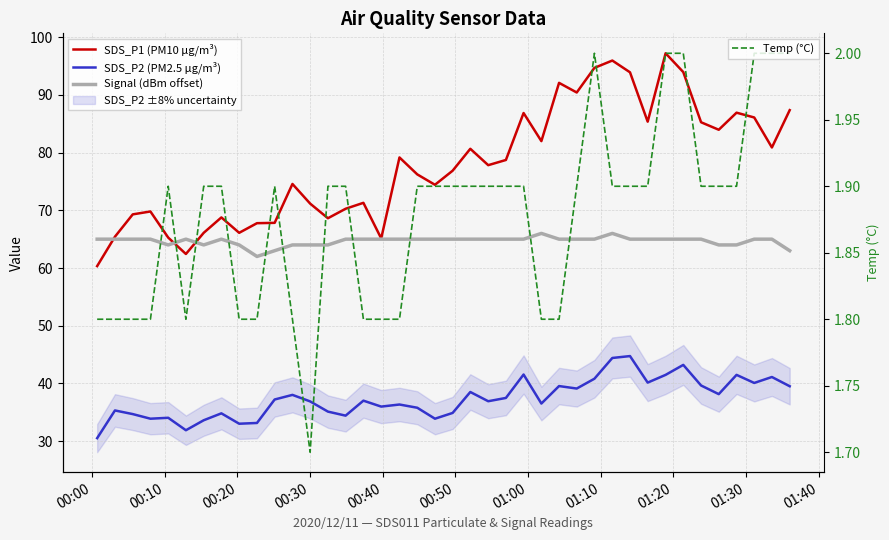

How many data points in Signal (dBm offset) are above 65?

2